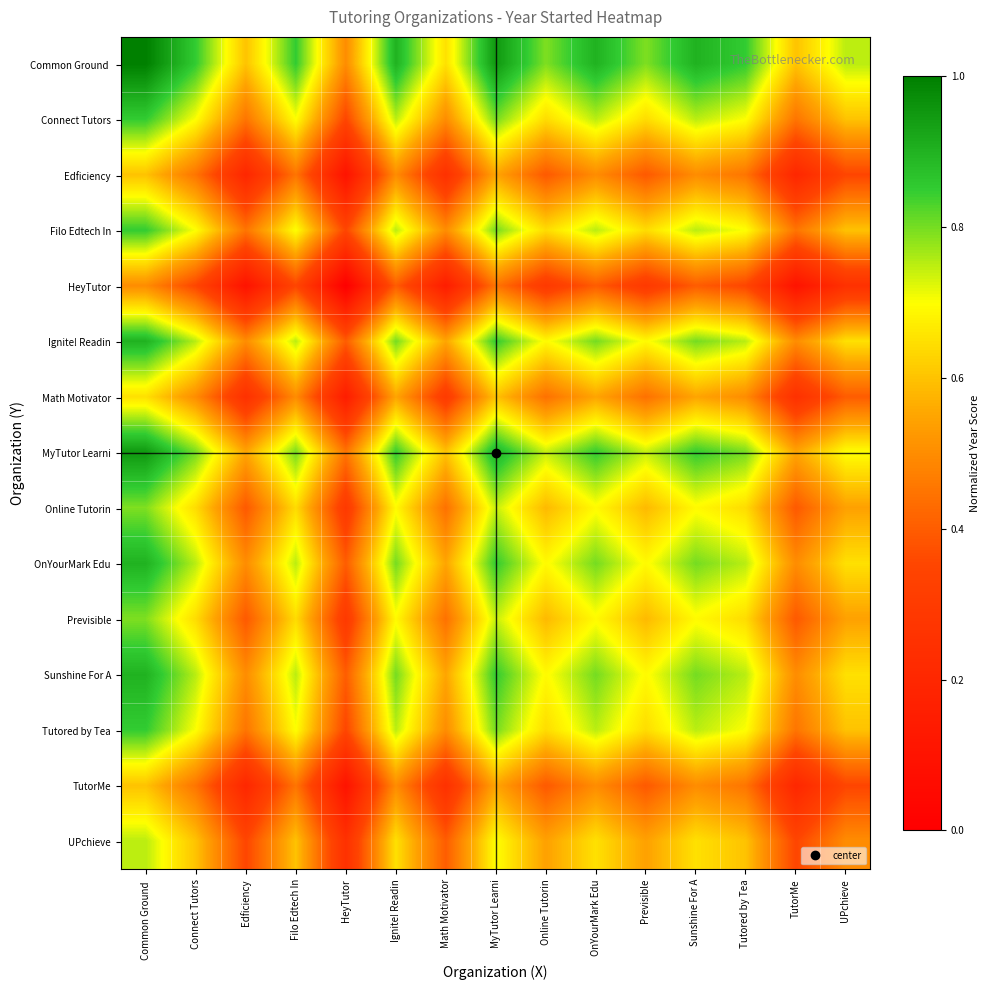

Which series has the largest total across all categories?

Common Ground